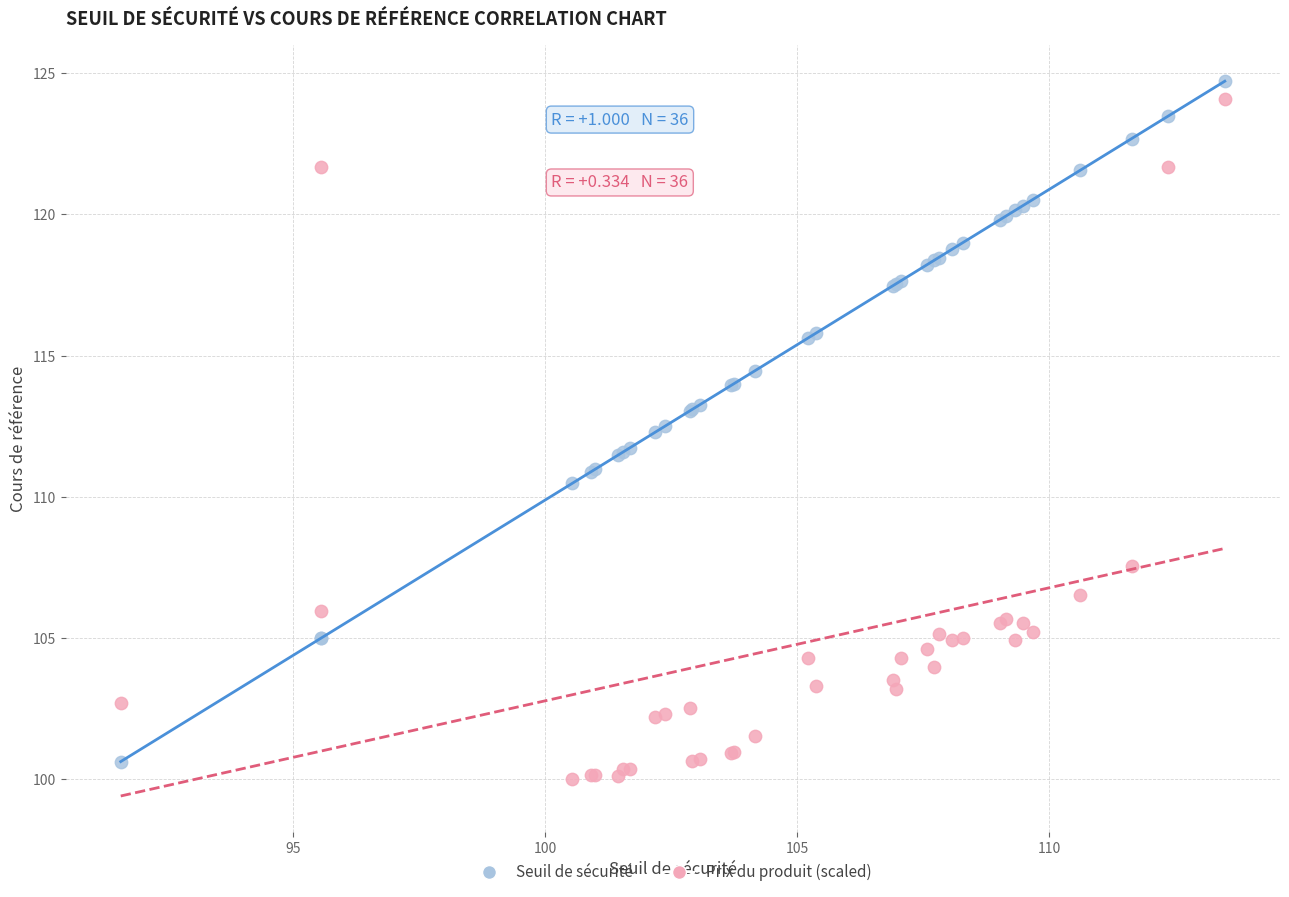

What is the X range (max minus min) for the scatter plot?

21.9